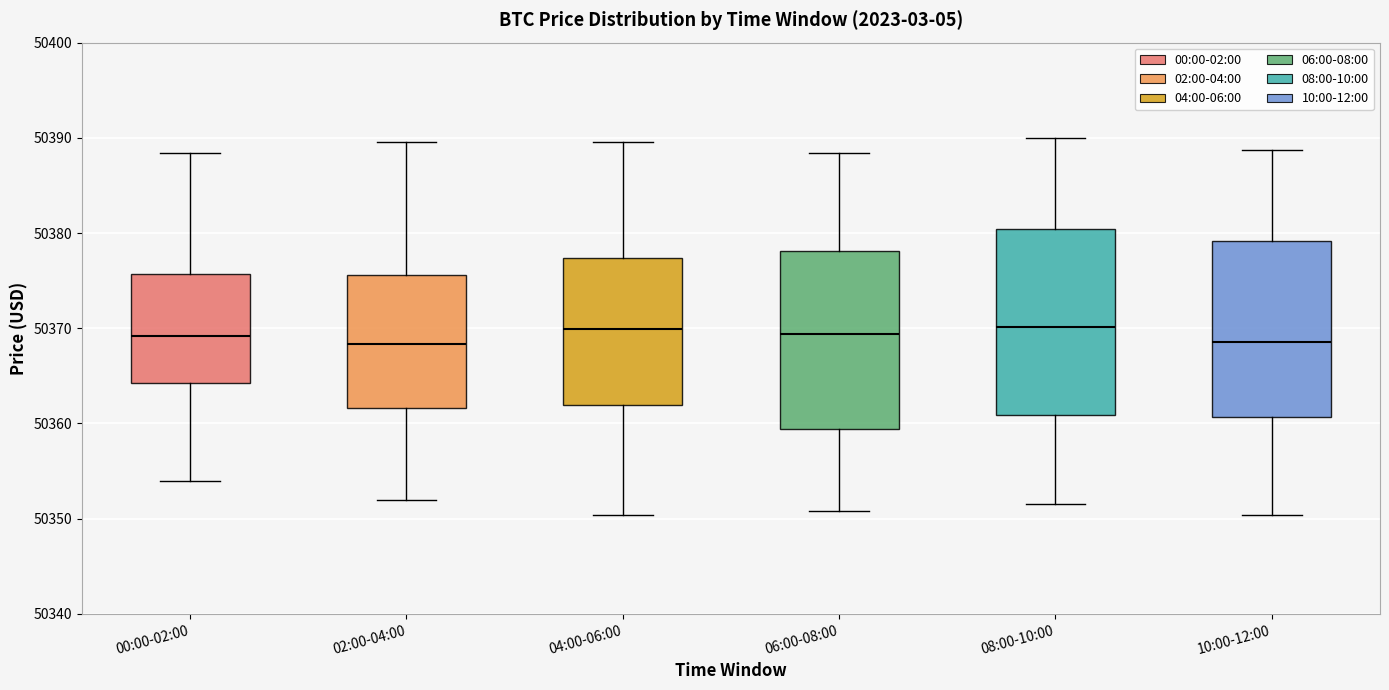

Reading left to right, read every box against the y-axis: the position of its median line, the range the box covers, and the ends of its whiskers. The values are not printed on the chart, so give them approximately, as read against the axis.

00:00-02:00: median 50369, box 50364 to 50376, whiskers 50354 to 50388
02:00-04:00: median 50368, box 50362 to 50376, whiskers 50352 to 50390
04:00-06:00: median 50370, box 50362 to 50377, whiskers 50350 to 50390
06:00-08:00: median 50369, box 50359 to 50378, whiskers 50351 to 50388
08:00-10:00: median 50370, box 50361 to 50380, whiskers 50352 to 50390
10:00-12:00: median 50369, box 50361 to 50379, whiskers 50350 to 50389